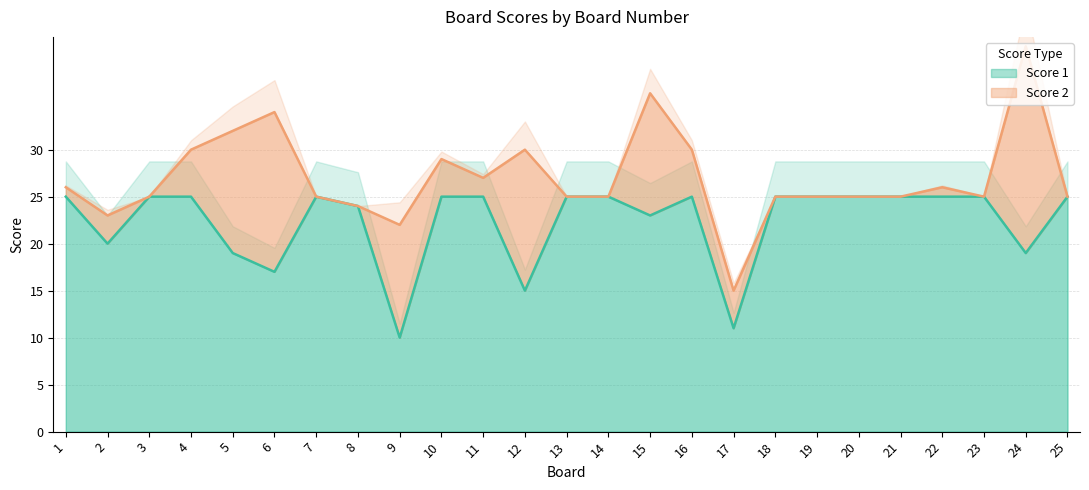

What value does the data have at 2?

20